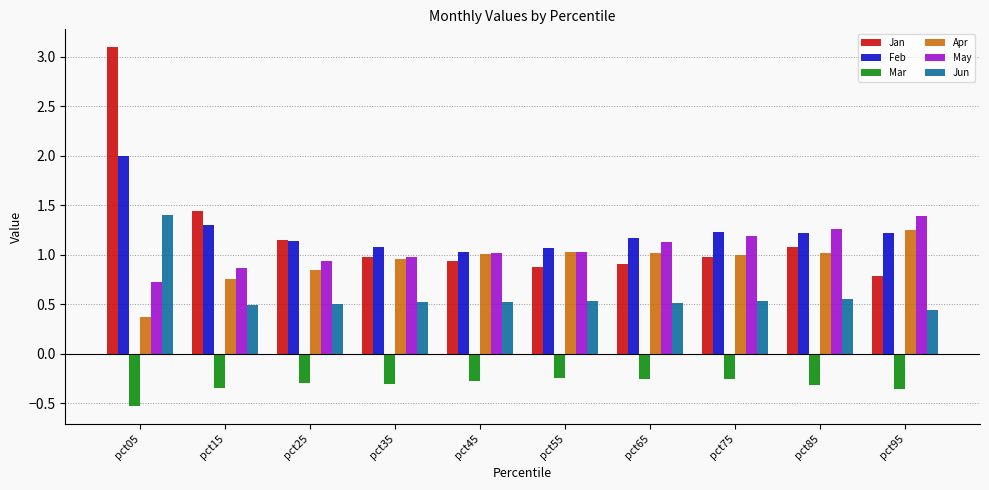

Is it true that Apr equals 1.5 at pct35?

False